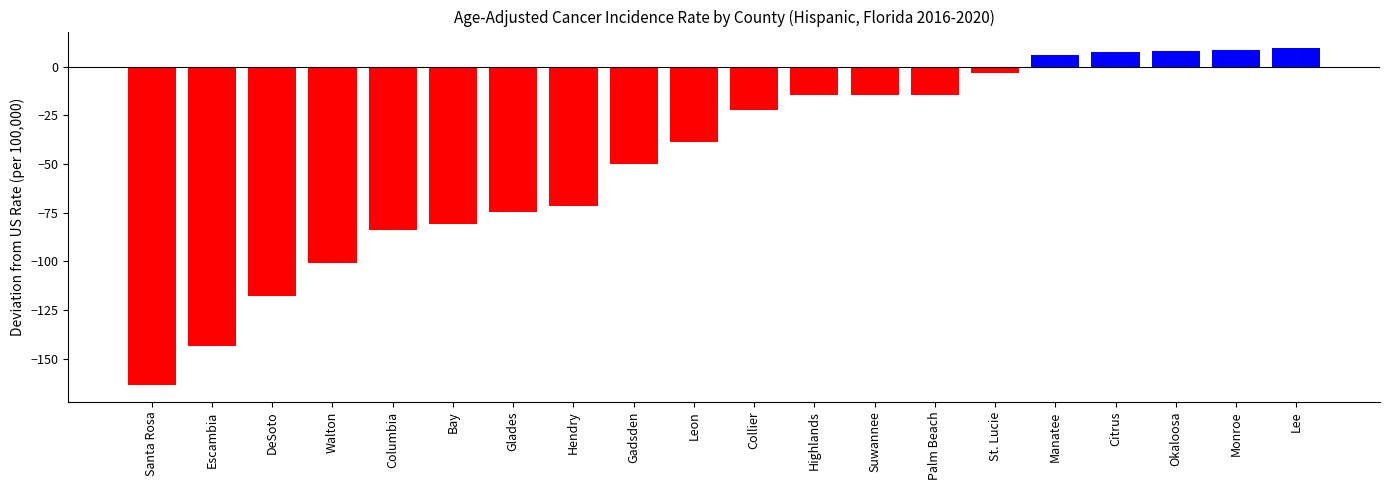

What is the greatest value displayed?

9.3